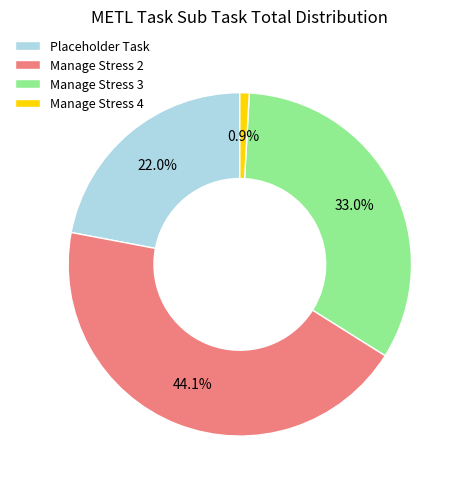

Is it true that Manage Stress 3 is 33% of the pie?

True